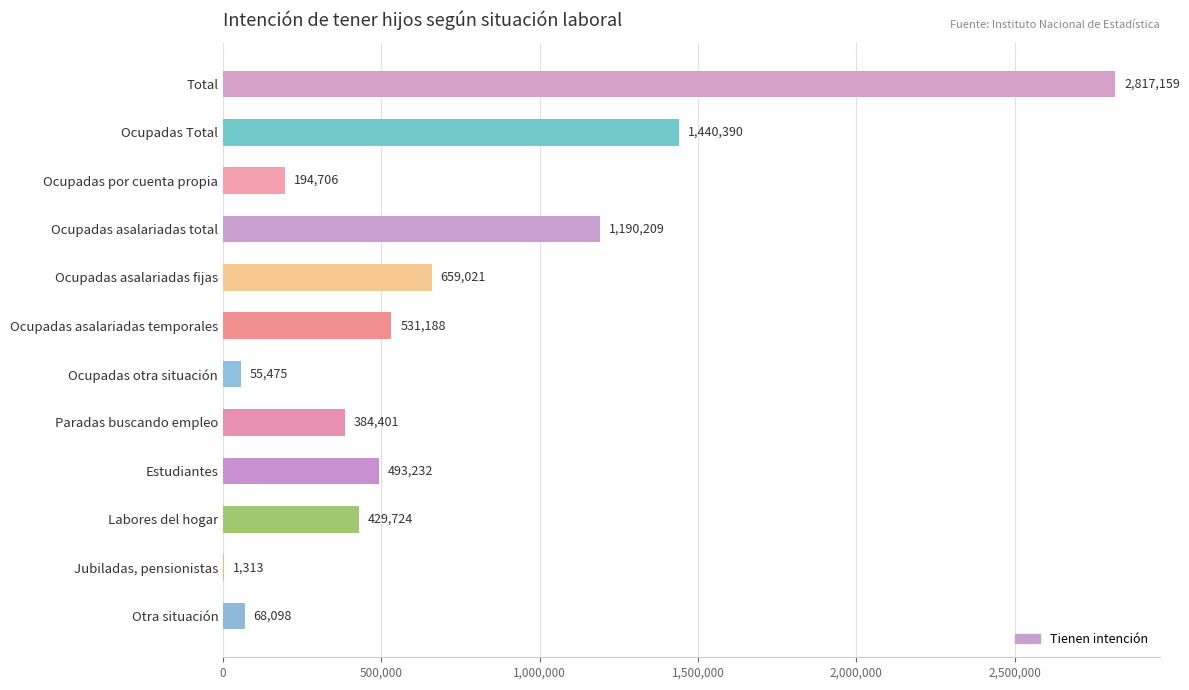

Which category has the highest value across all series?

Total